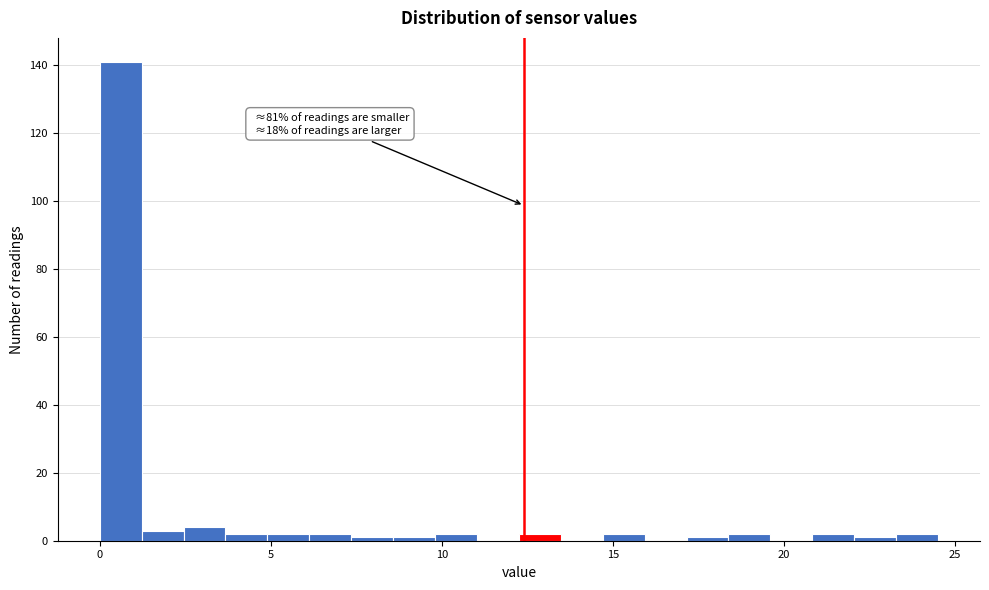

Around what value on the x-axis is the tallest bar? Give the approximate position of its centre, as read against the axis.

0.5